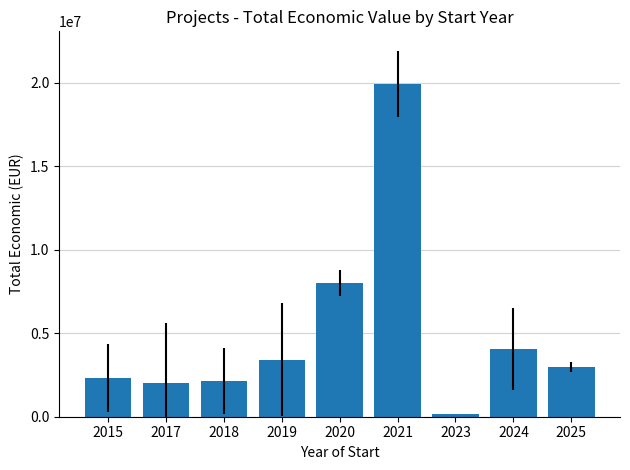

The value at 2024 is 4046422.0. True or false?

True